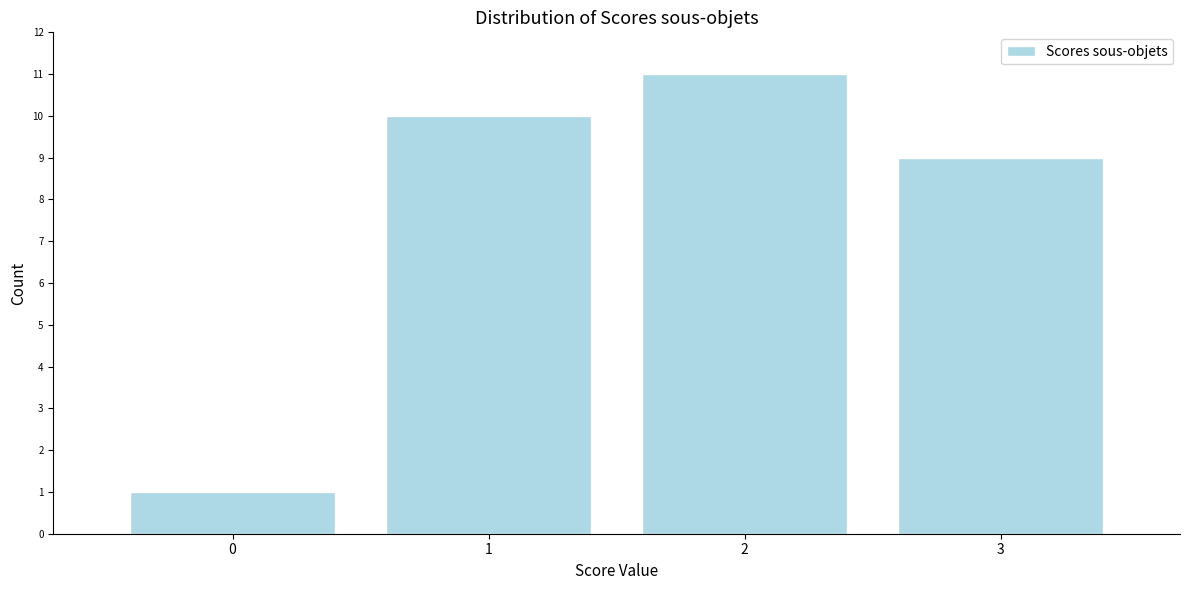

Which range on the x-axis has the tallest bar?

1.5 to 2.5